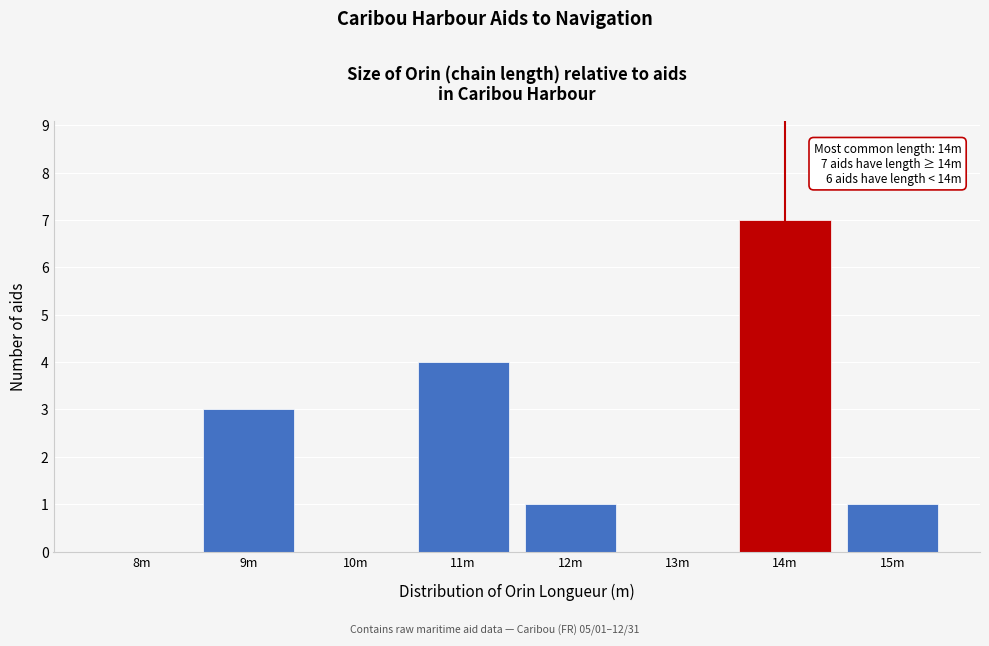

Reading left to right, extract all data points from this chart.

8m=0	9m=3	10m=0	11m=4	12m=1	13m=0	14m=7	15m=1